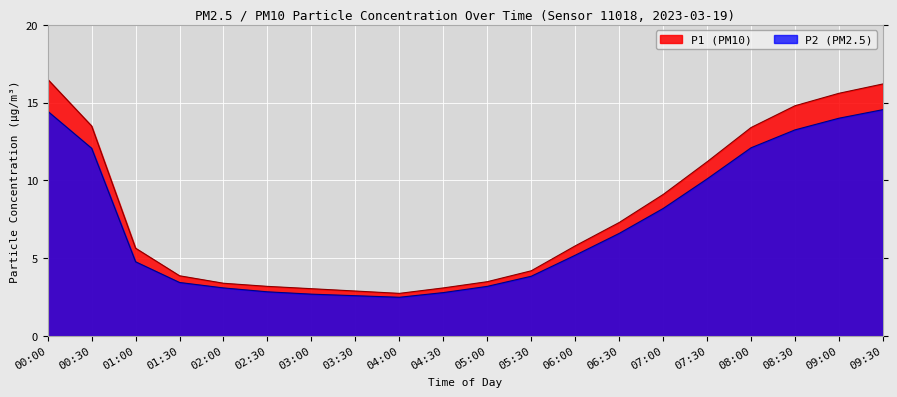

Is the value of P2 at 09:00 greater than the value of P1 at 00:00?

No